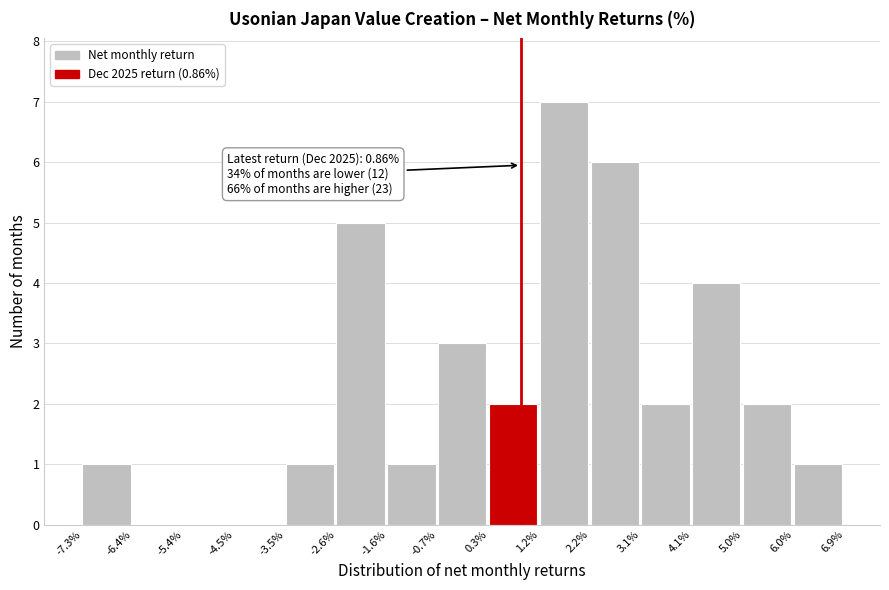

Over which range of the x-axis is the bar tallest?

1.2% to 2.2%